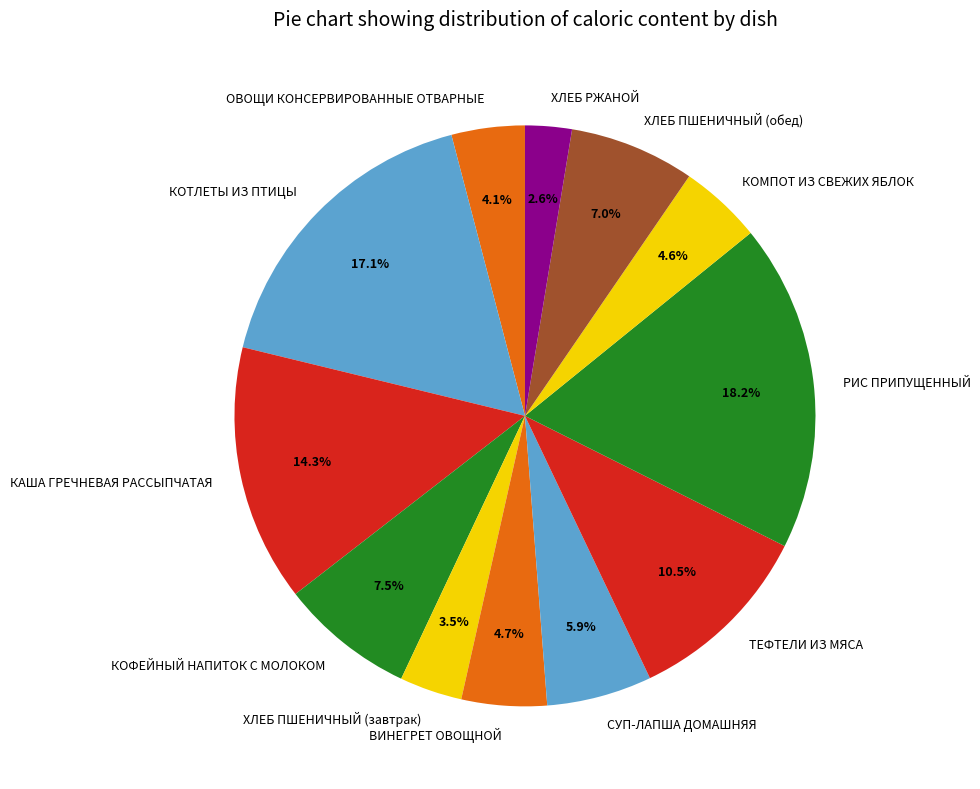

To the nearest percent, what is the difference between the largest and smallest slice percentages?

16%